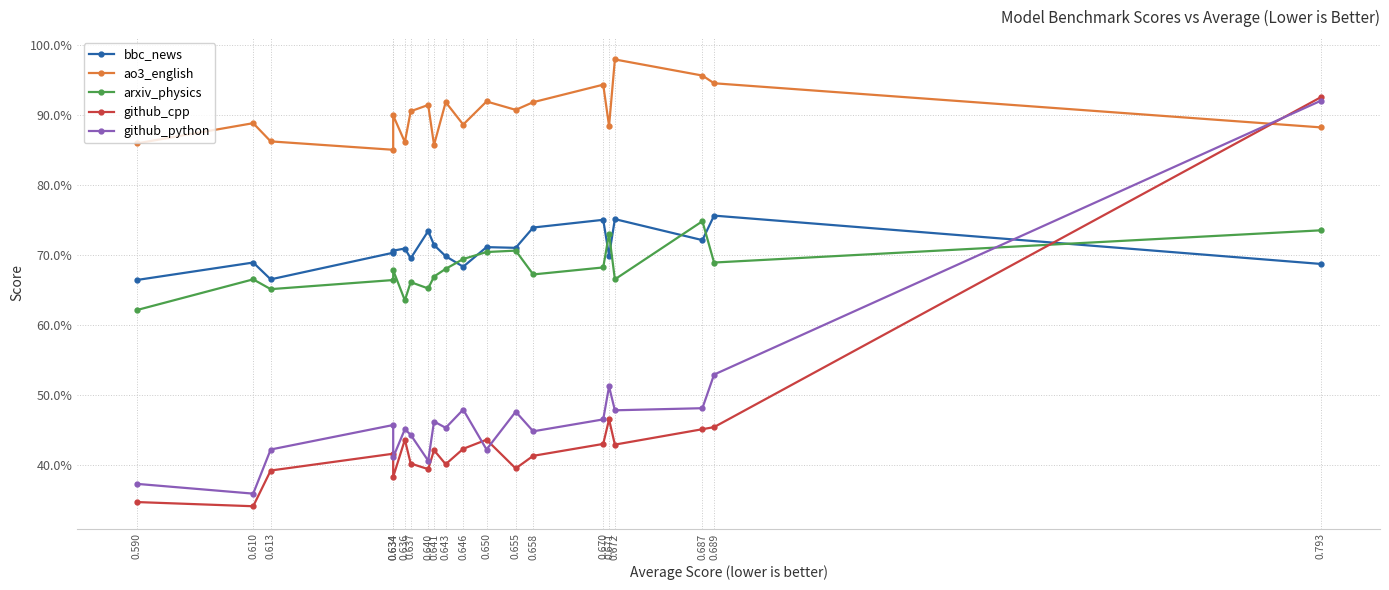

What is the average value of the arxiv_physics series?

0.7